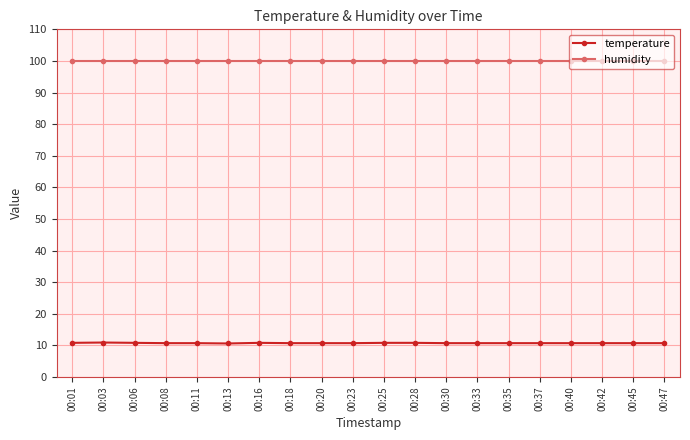

True or false: temperature has more than 0 points higher than both neighbors.

True